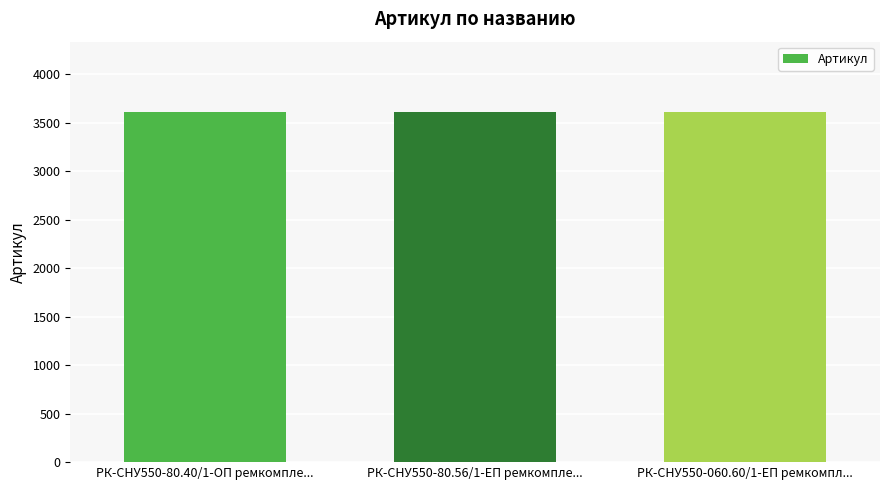

What is the average value?

3610